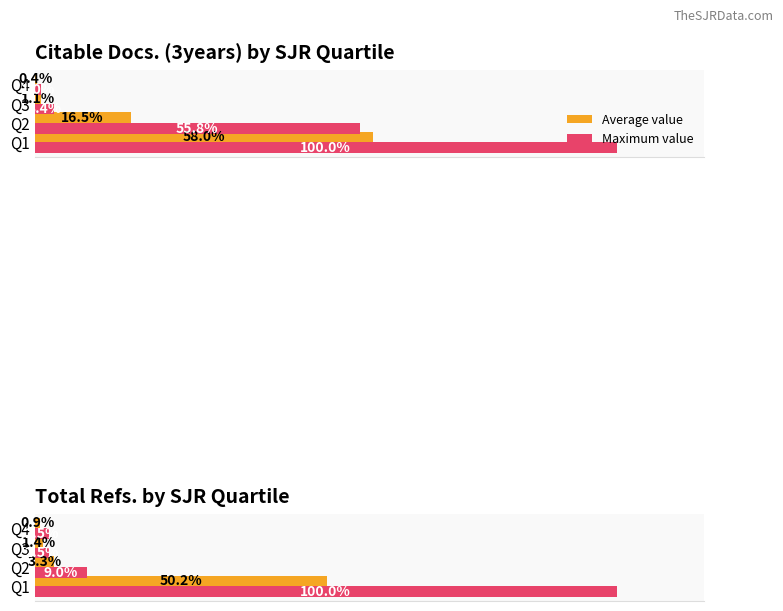

What is the difference between the second highest and second lowest values in the Maximum value series?

6.5